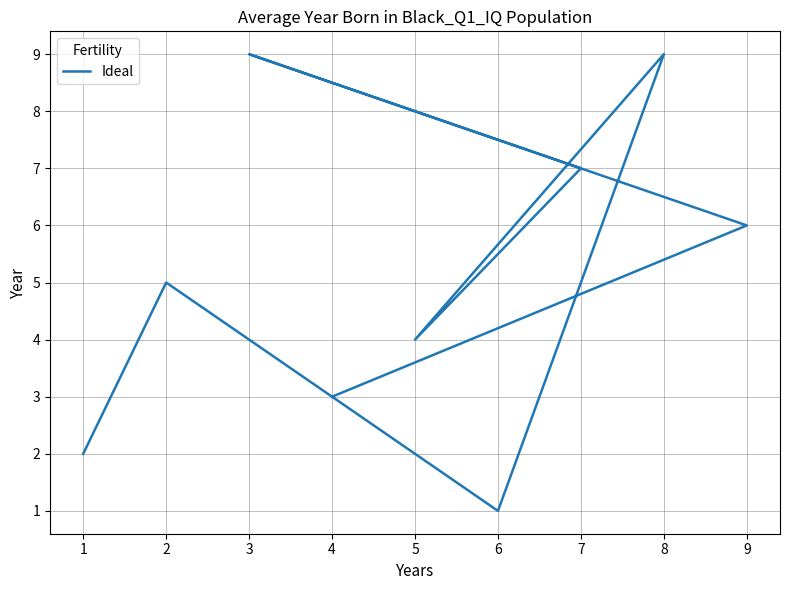

List the labels in order of value, smallest first.

6, 1, 4, 5, 2, 9, 7, 8, 3